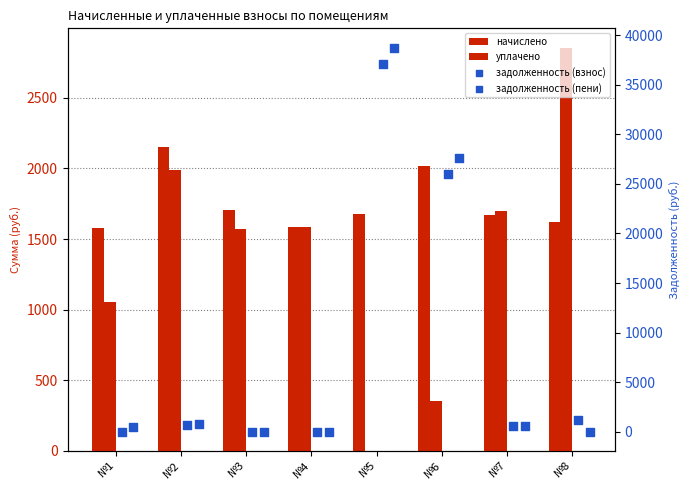

At which category is the sum across all series the highest?

№5